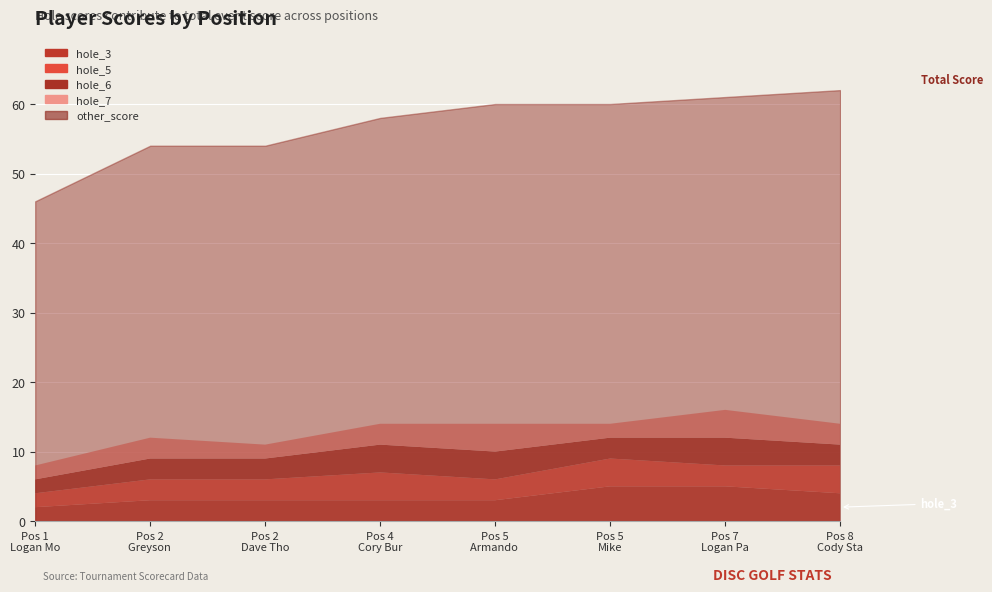

How many data points does each series have?

8